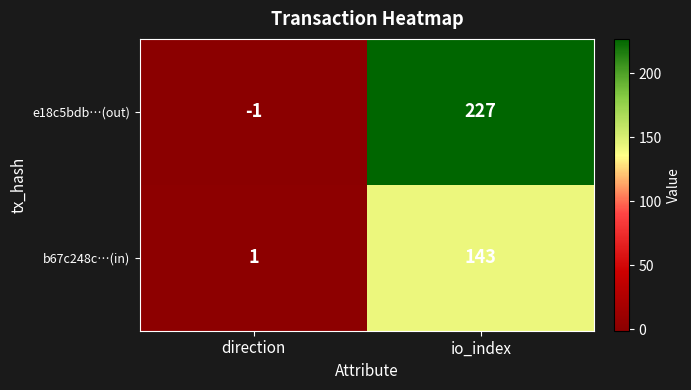

At how many categories does at least one series exceed 39?

1